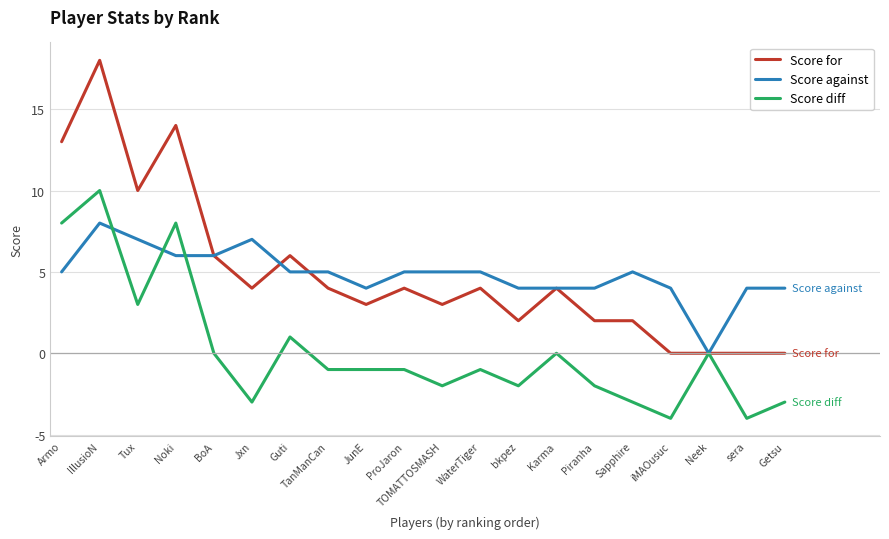

What is the difference between the second highest and minimum values in the Score against series?

7